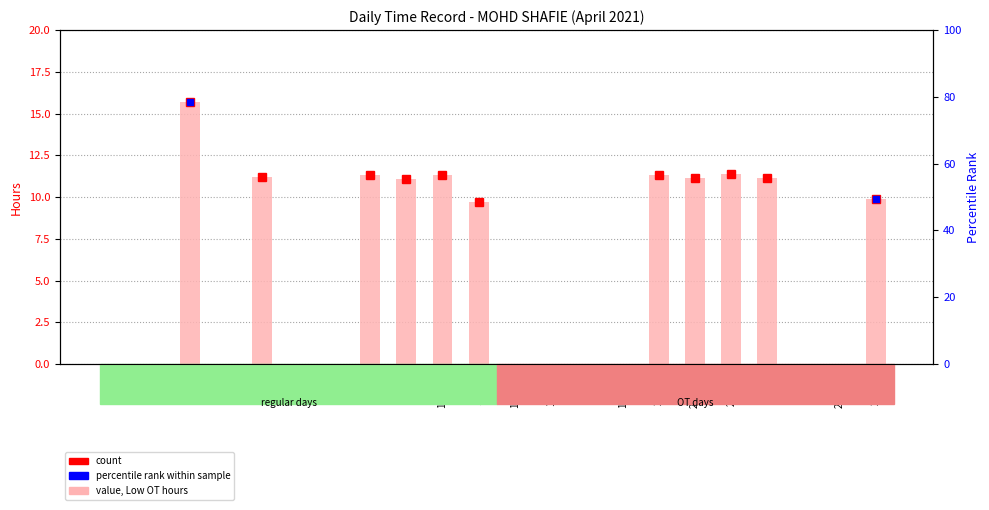

What is the label of the 2nd bar from the right?

26-Mon